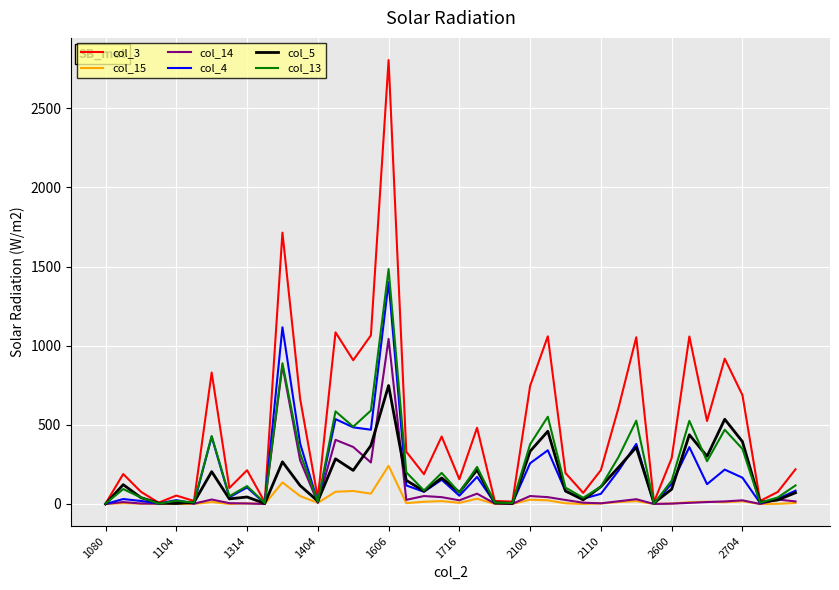

What is the maximum value shown in the chart?

2804